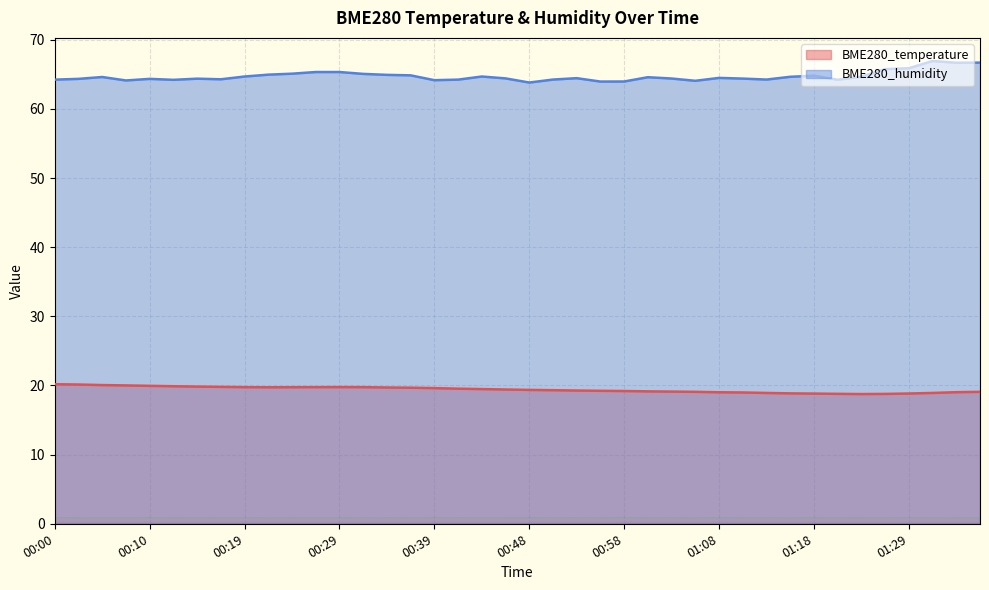

What is the sum of the BME280_temperature values at 01:11 and 00:48?

38.3